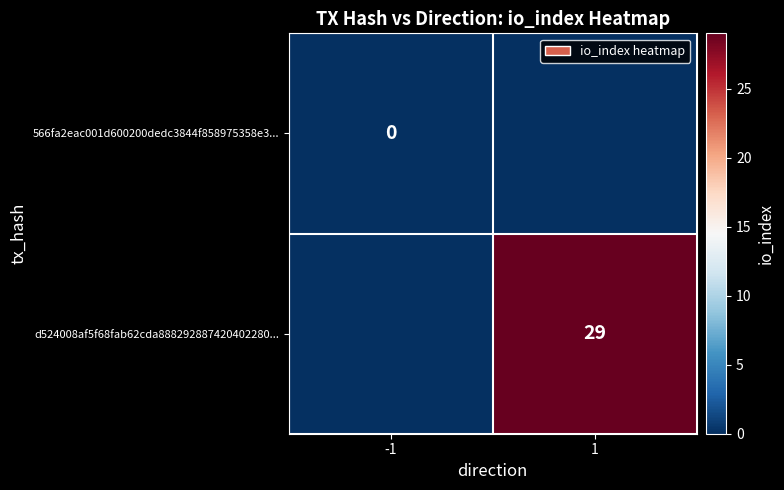

The d524008af5f68fab62cda888292887420402280... series shows 29 at 1. True or false?

True